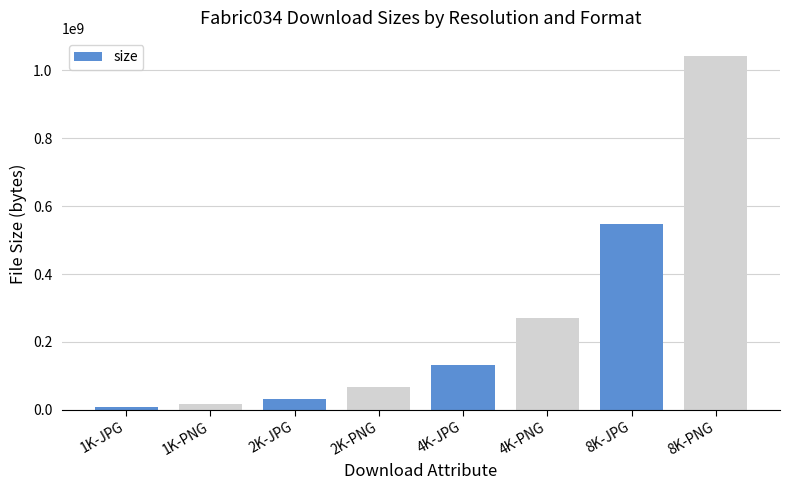

How many bars are there in total?

8